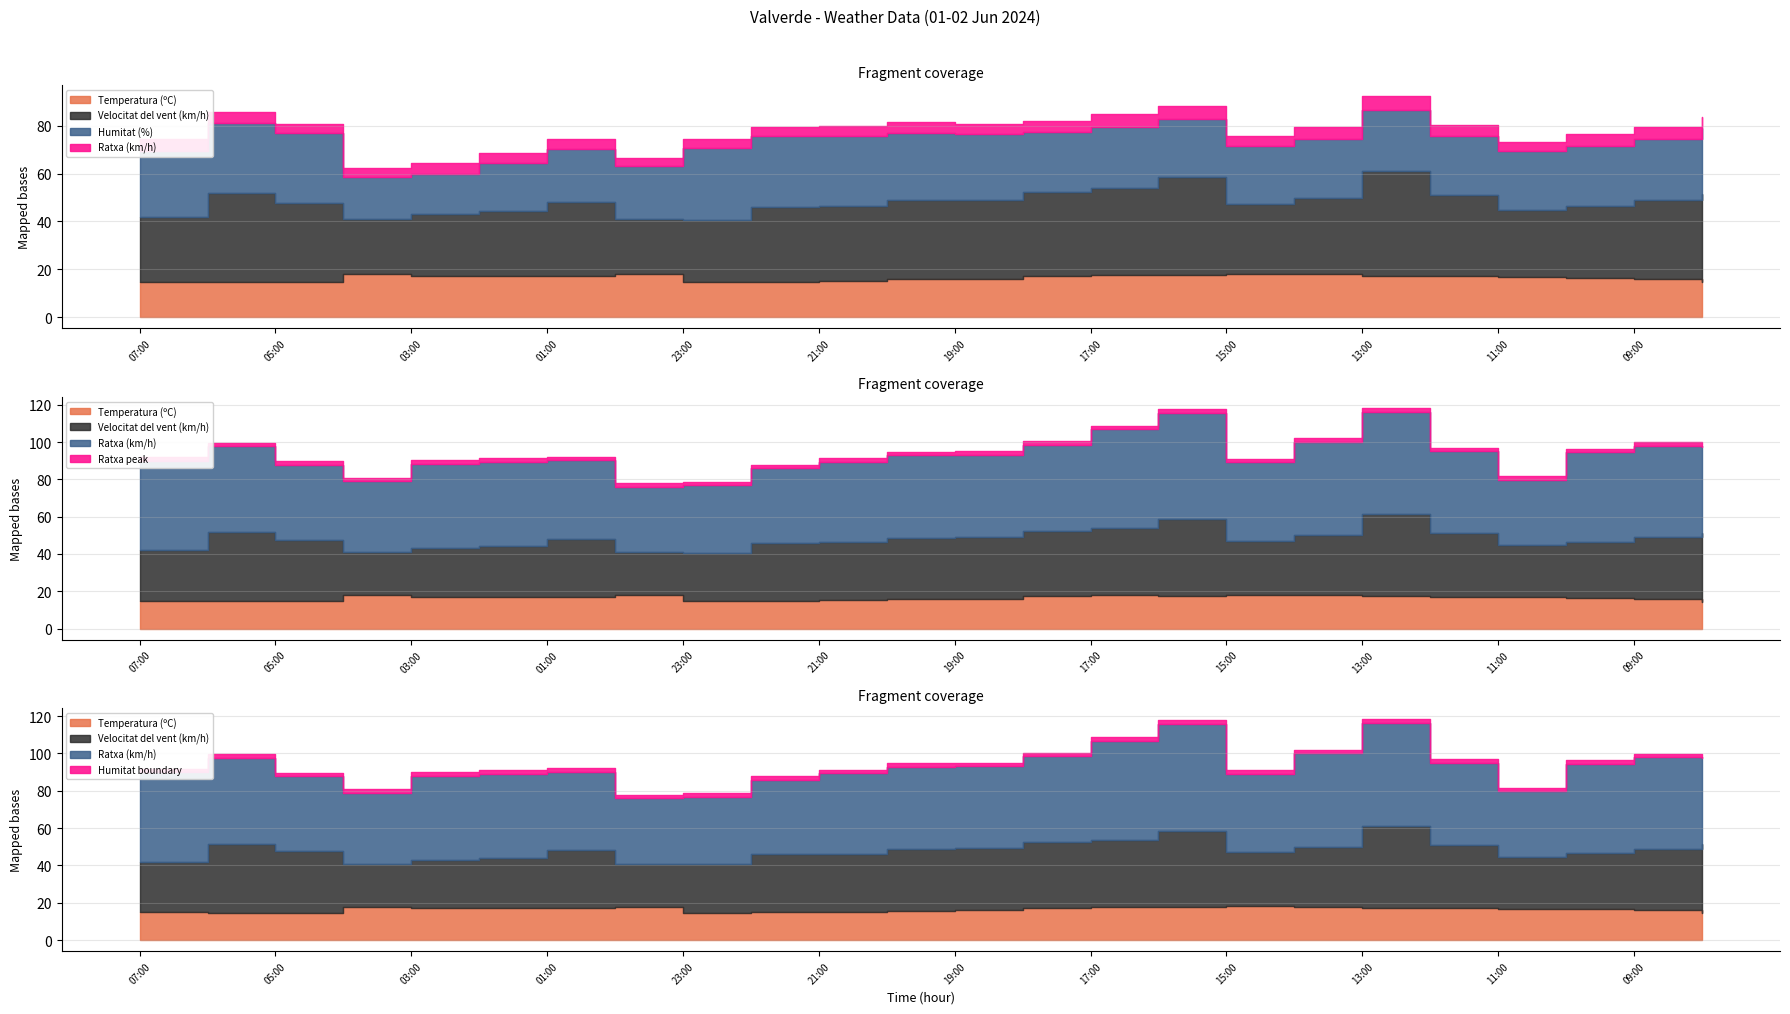

What is the difference between the highest and lowest values at 04:00?

41.1